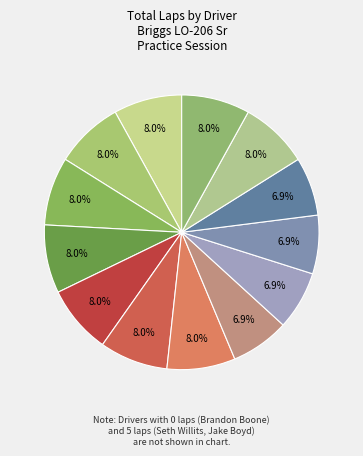

Count the number of slices in the pie.

13